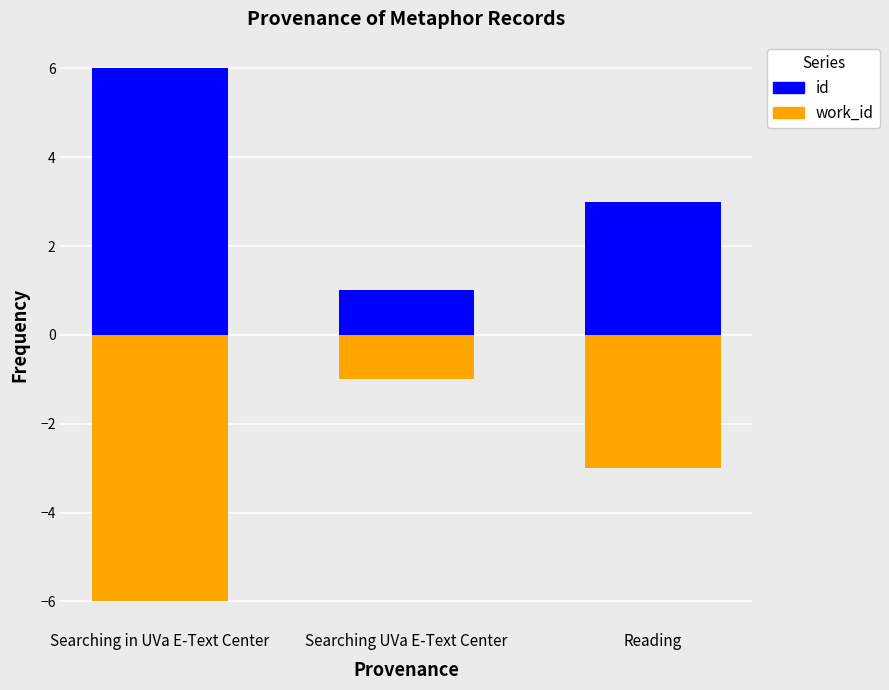

What is the label of the 1st bar from the left?

Searching in UVa E-Text Center